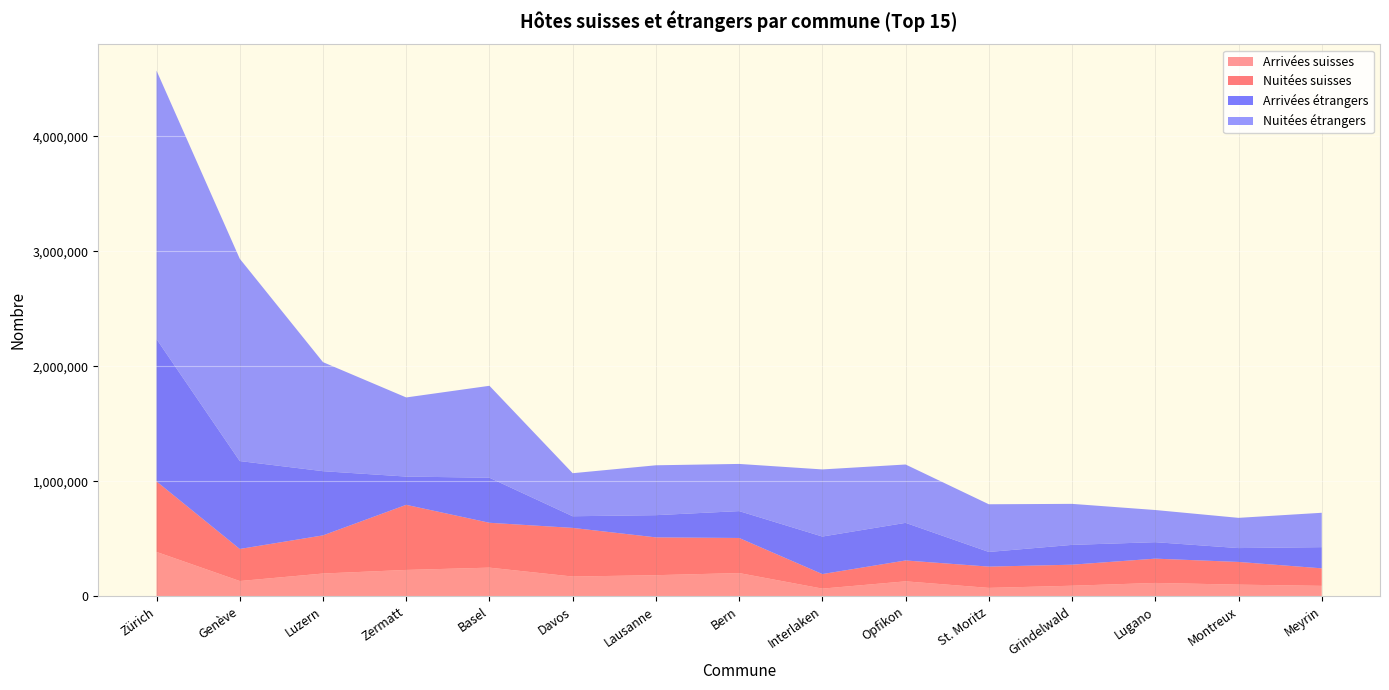

Reading left to right, what are all the values shown in this chart?

Arrivées suisses: Zürich=386257	Genève=133237	Luzern=198472	Zermatt=229630	Basel=249625	Davos=172209	Lausanne=184065	Bern=202507	Interlaken=67218	Opfikon=130505	St. Moritz=73555	Grindelwald=92400	Lugano=116613	Montreux=101739	Meyrin=91165
Nuitées suisses: Zürich=612972	Genève=278775	Luzern=331699	Zermatt=566228	Basel=390176	Davos=423057	Lausanne=328747	Bern=305126	Interlaken=126466	Opfikon=181507	St. Moritz=185012	Grindelwald=182932	Lugano=211257	Montreux=197465	Meyrin=152471
Arrivées étrangers: Zürich=1237434	Genève=764492	Luzern=558282	Zermatt=245743	Basel=391654	Davos=101245	Lausanne=193157	Bern=233690	Interlaken=326373	Opfikon=327156	St. Moritz=127497	Grindelwald=172256	Lugano=143219	Montreux=120573	Meyrin=184242
Nuitées étrangers: Zürich=2334784	Genève=1759121	Luzern=948126	Zermatt=688001	Basel=799482	Davos=374291	Lausanne=433716	Bern=410160	Interlaken=583650	Opfikon=507356	St. Moritz=414722	Grindelwald=356626	Lugano=279630	Montreux=262824	Meyrin=298867